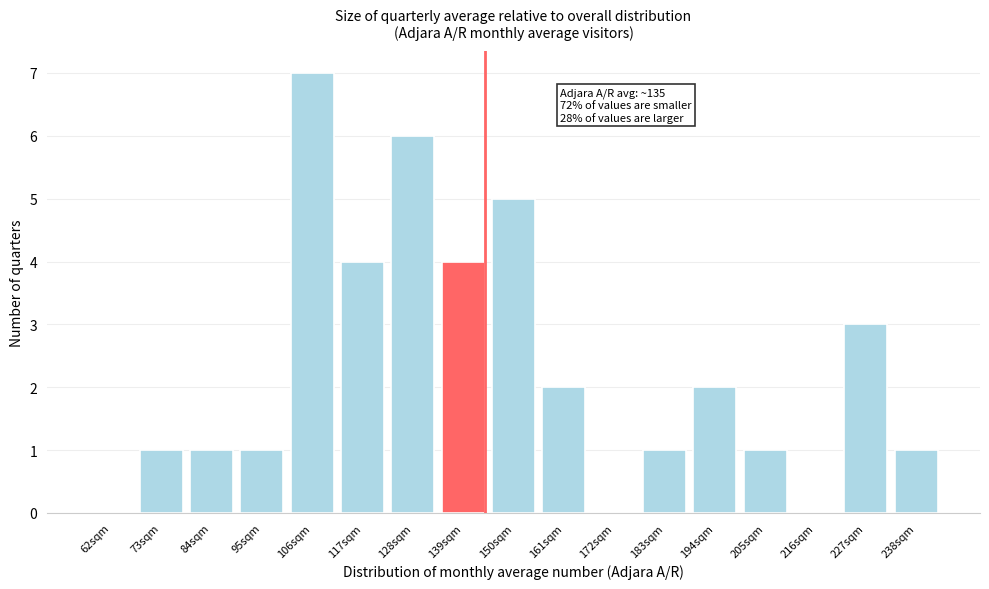

Reading left to right, list all the values displayed in this chart.

62sqm=0	73sqm=1	84sqm=1	95sqm=1	106sqm=7	117sqm=4	128sqm=6	139sqm=4	150sqm=5	161sqm=2	172sqm=0	183sqm=1	194sqm=2	205sqm=1	216sqm=0	227sqm=3	238sqm=1